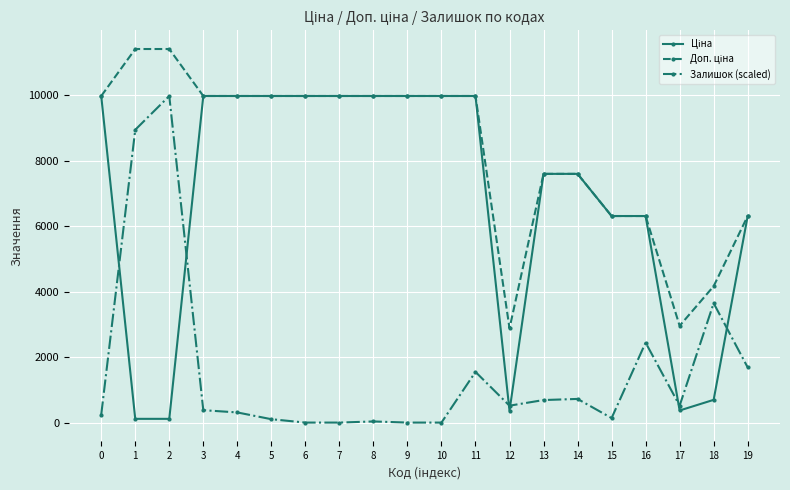

True or false: Залишок (scaled) has more than 0 points higher than both neighbors.

True